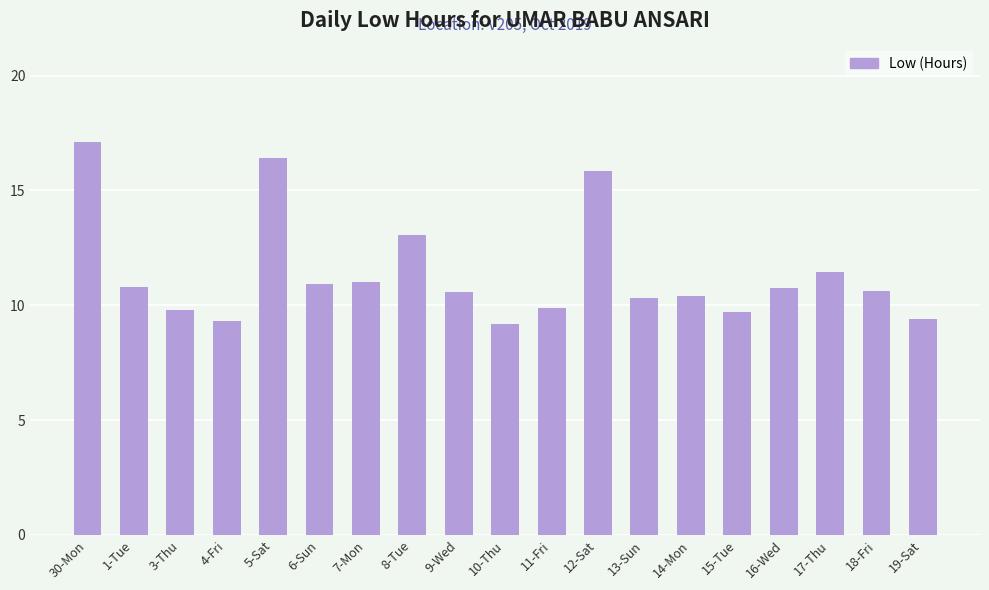

What is the difference between the second highest and minimum values?

7.3